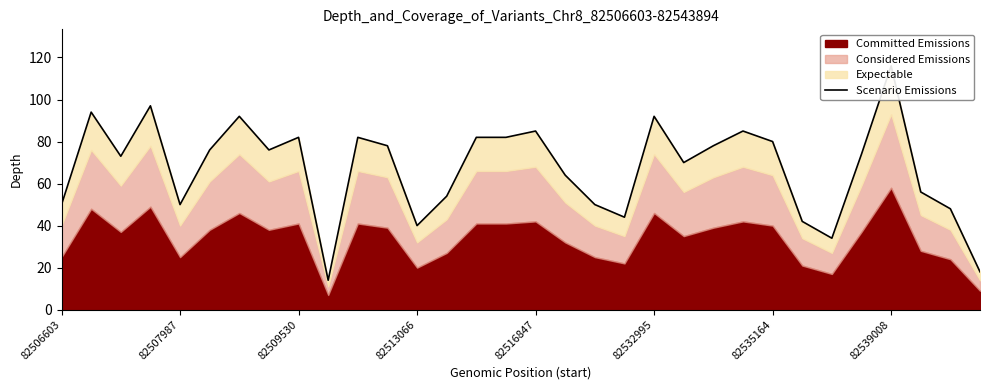

What is the change in value from 14 to 31?

-64